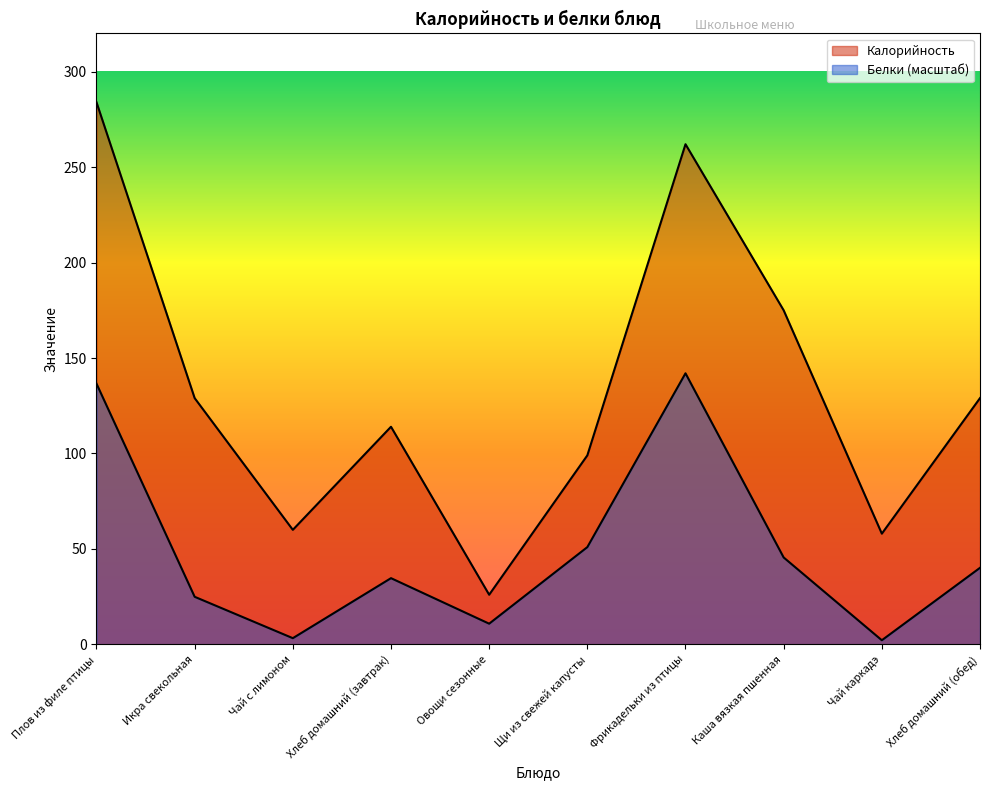

What is the difference between the Белки values at Икра свекольная and Хлеб домашний (обед)?

15.2